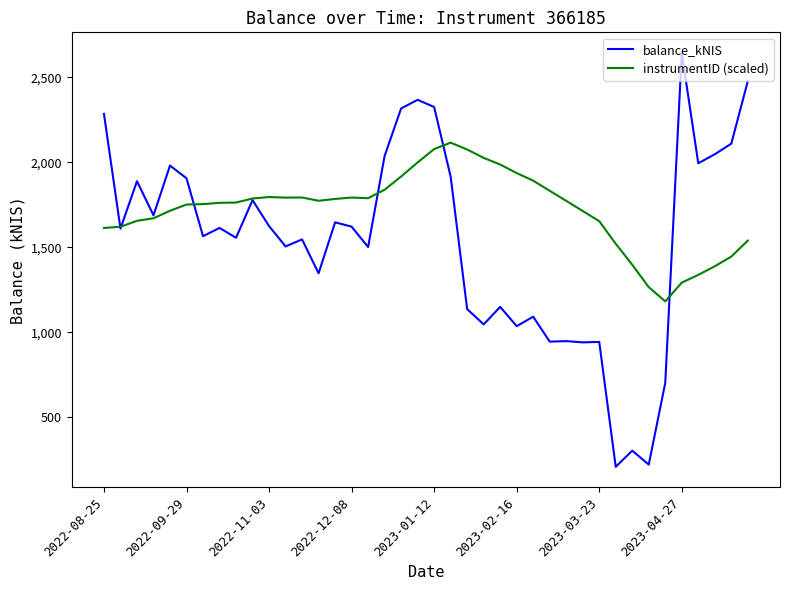

What is the lowest value of the balance_kNIS series?

207.5